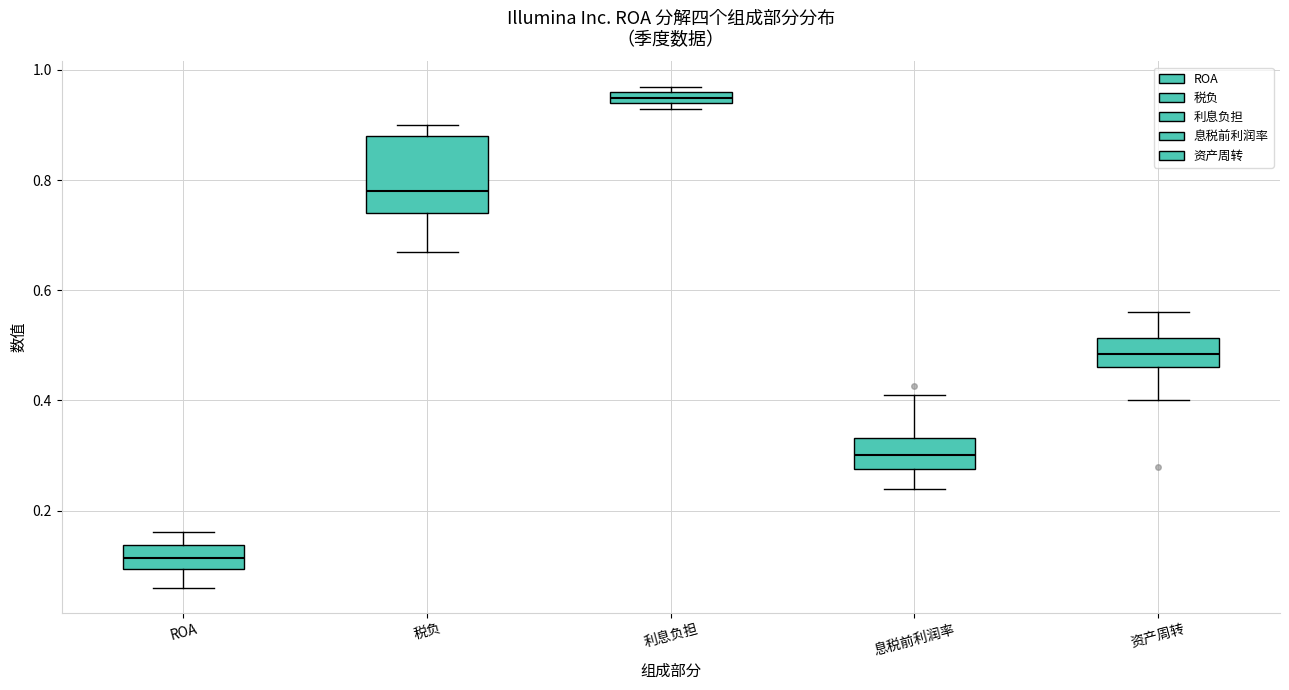

Comparing the boxes themselves (not the whiskers), which one is the tallest?

税负